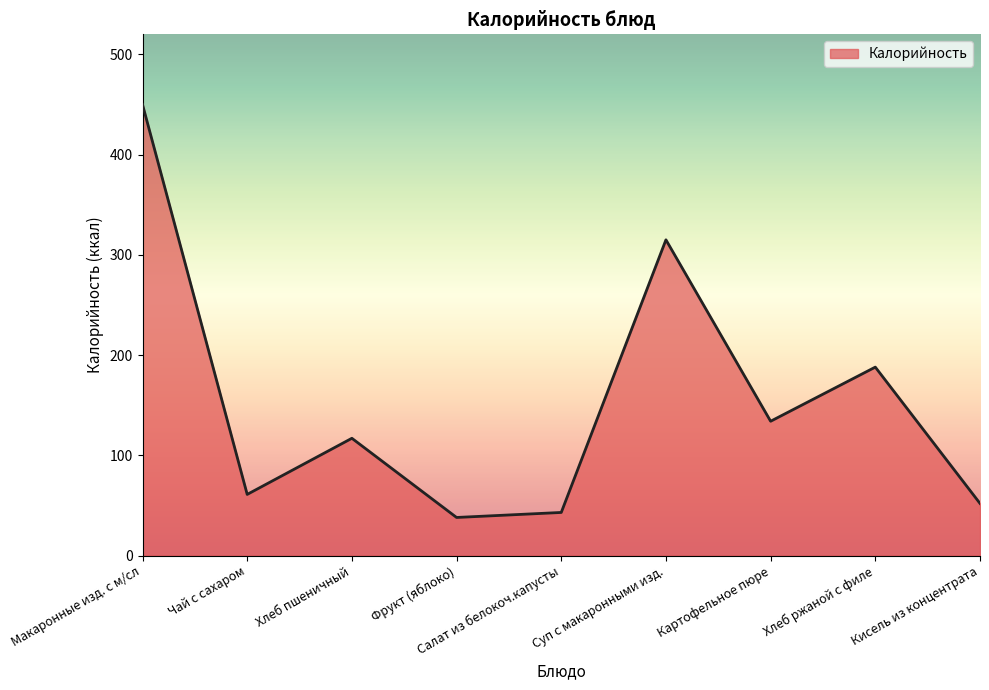

Rank the categories by value from highest to lowest.

Макаронные изд. с м/сл, Суп с макаронными изд., Хлеб ржаной с филе, Картофельное пюре, Хлеб пшеничный, Чай с сахаром, Кисель из концентрата, Салат из белокоч.капусты, Фрукт (яблоко)